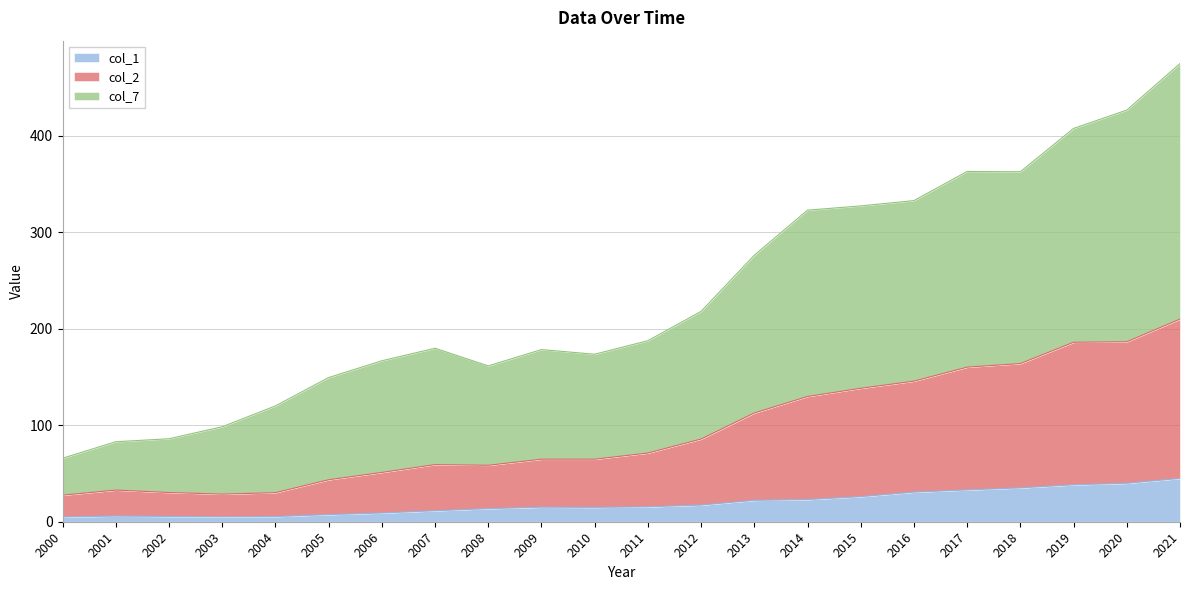

What are all the series names shown in the legend?

col_1, col_2, col_7